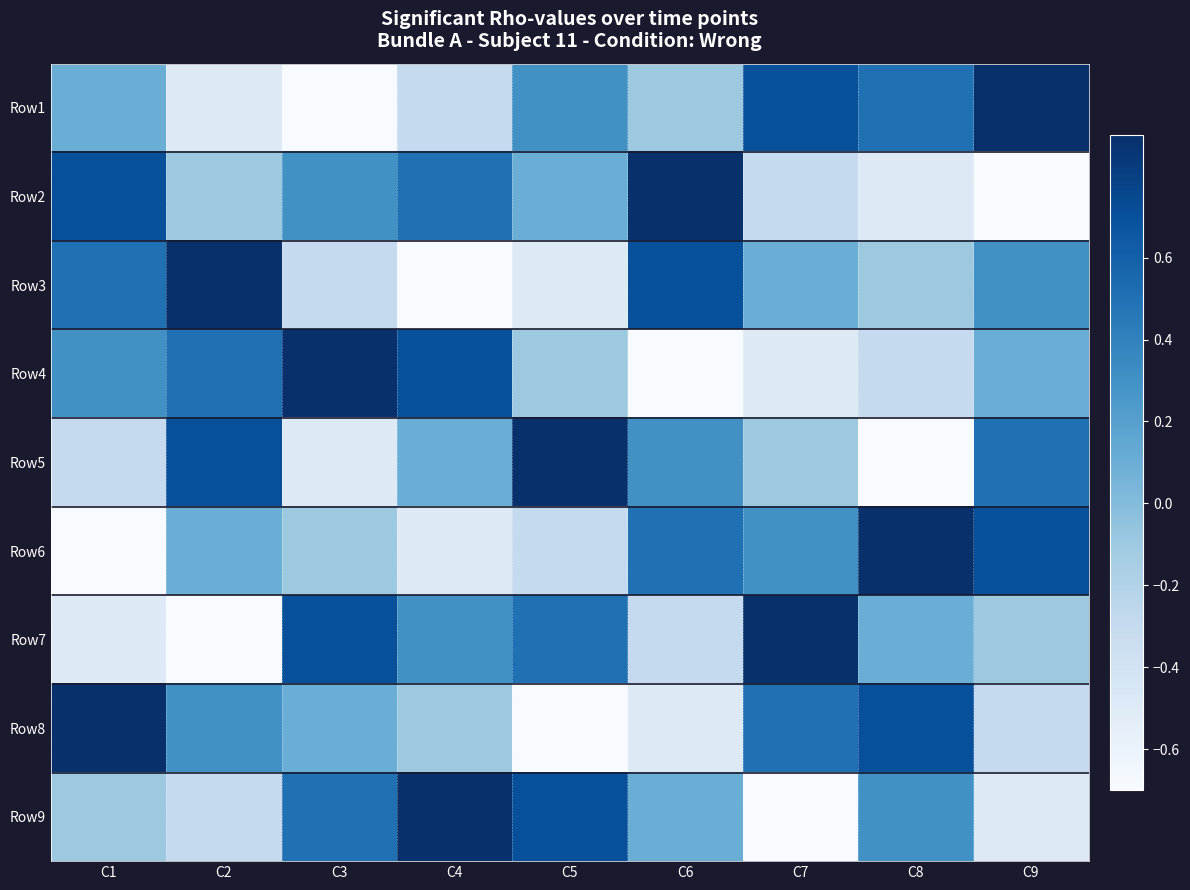

At how many categories does at least one series exceed 0?

9